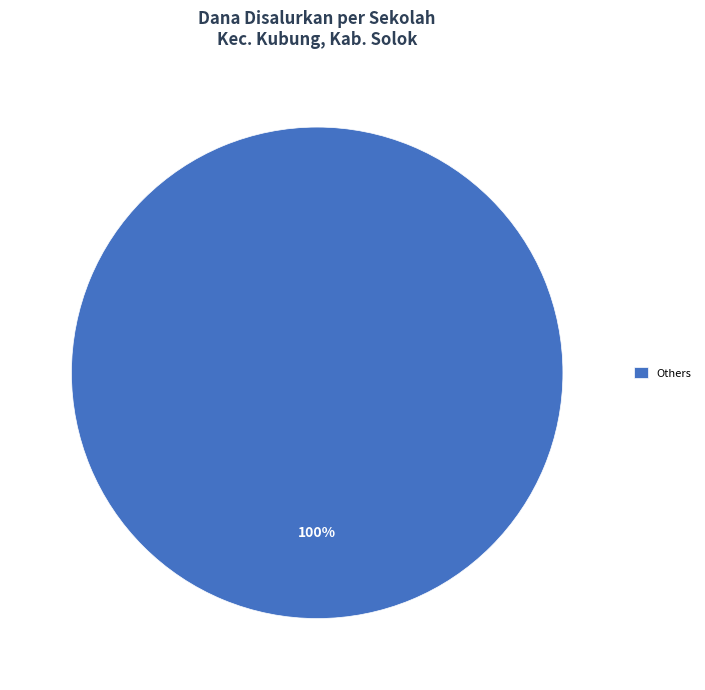

What is the majority slice?

Others